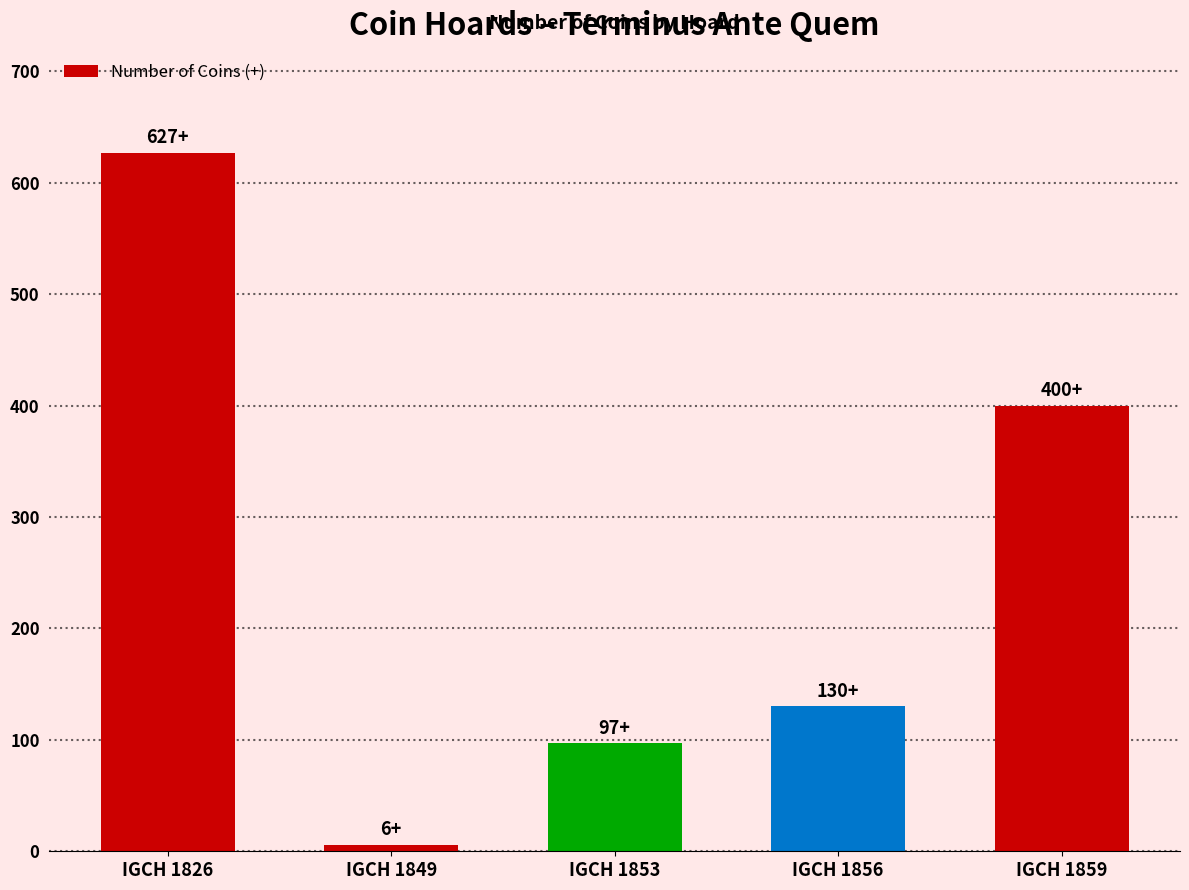

Approximately how many times larger is the value at IGCH 1826 compared to IGCH 1856?

4.8